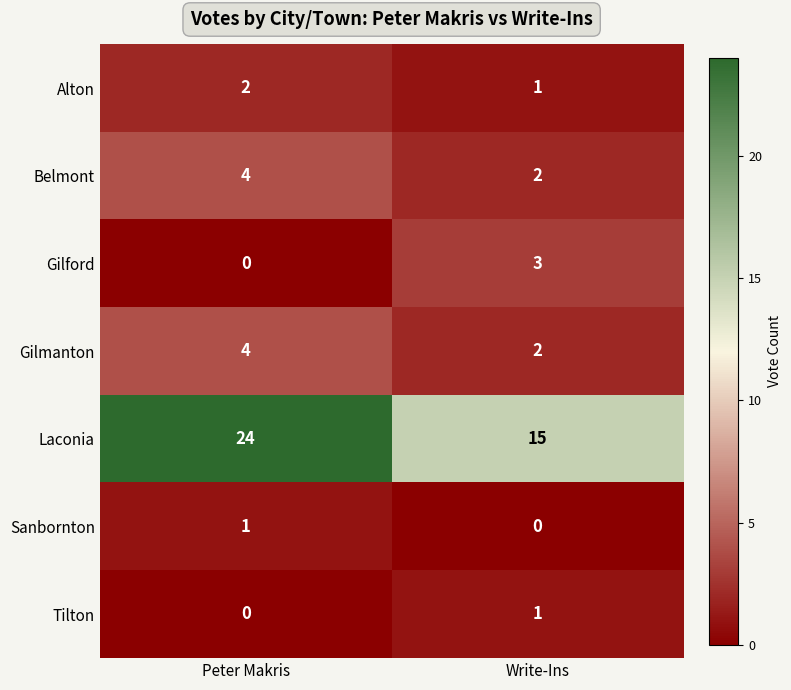

Is it true that Gilford equals 3 at Write-Ins?

True